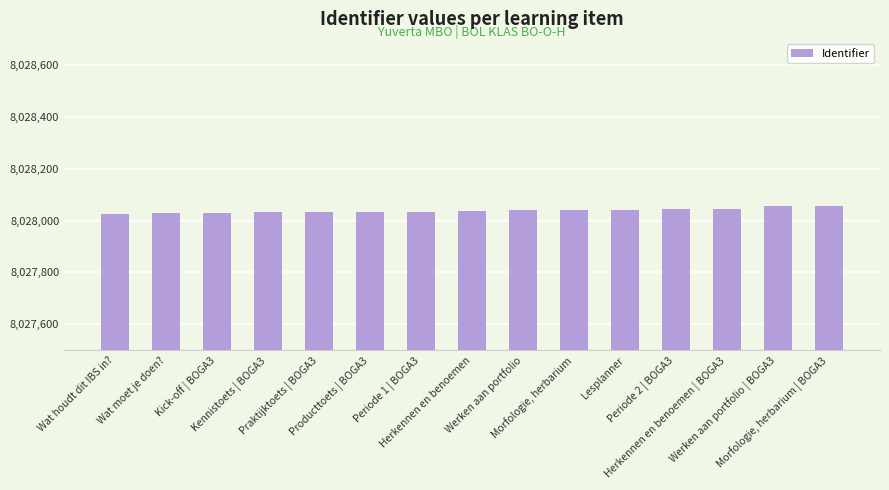

What value does the data have at Wat moet je doen??

8028028